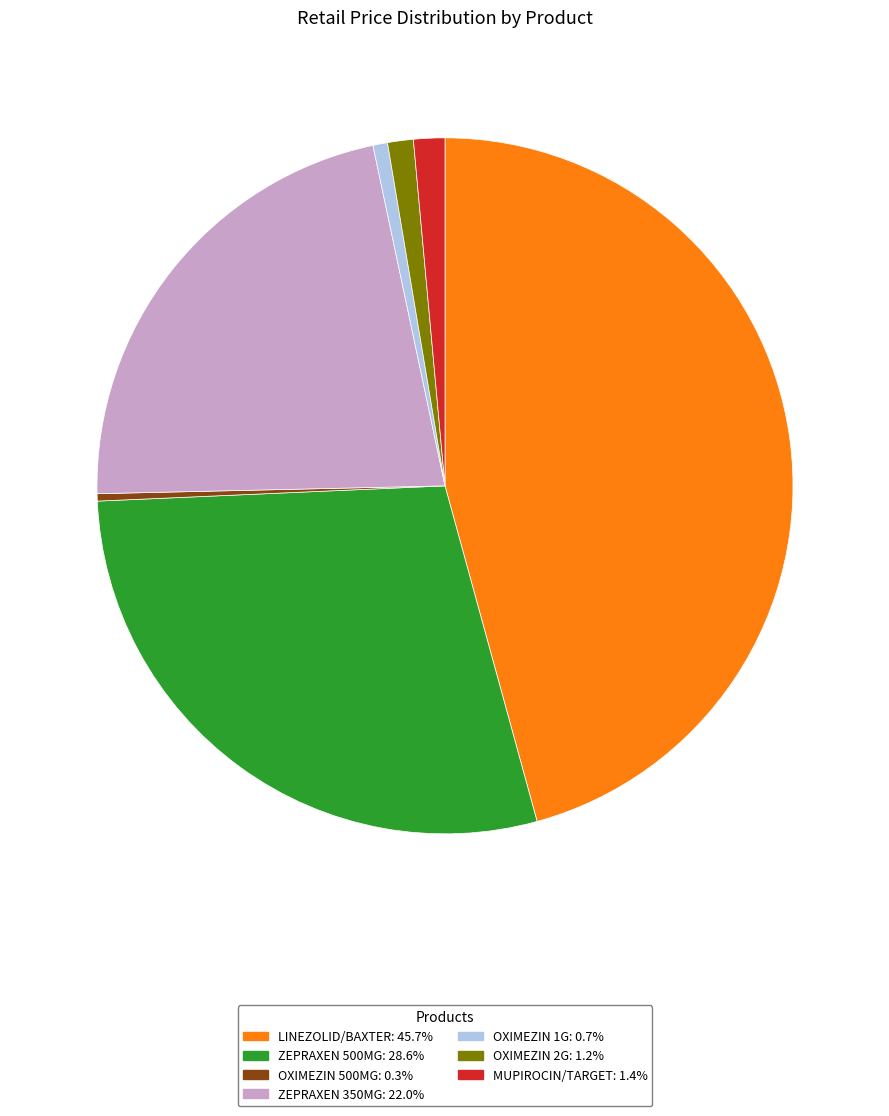

What is the largest slice in the pie chart?

LINEZOLID/BAXTER